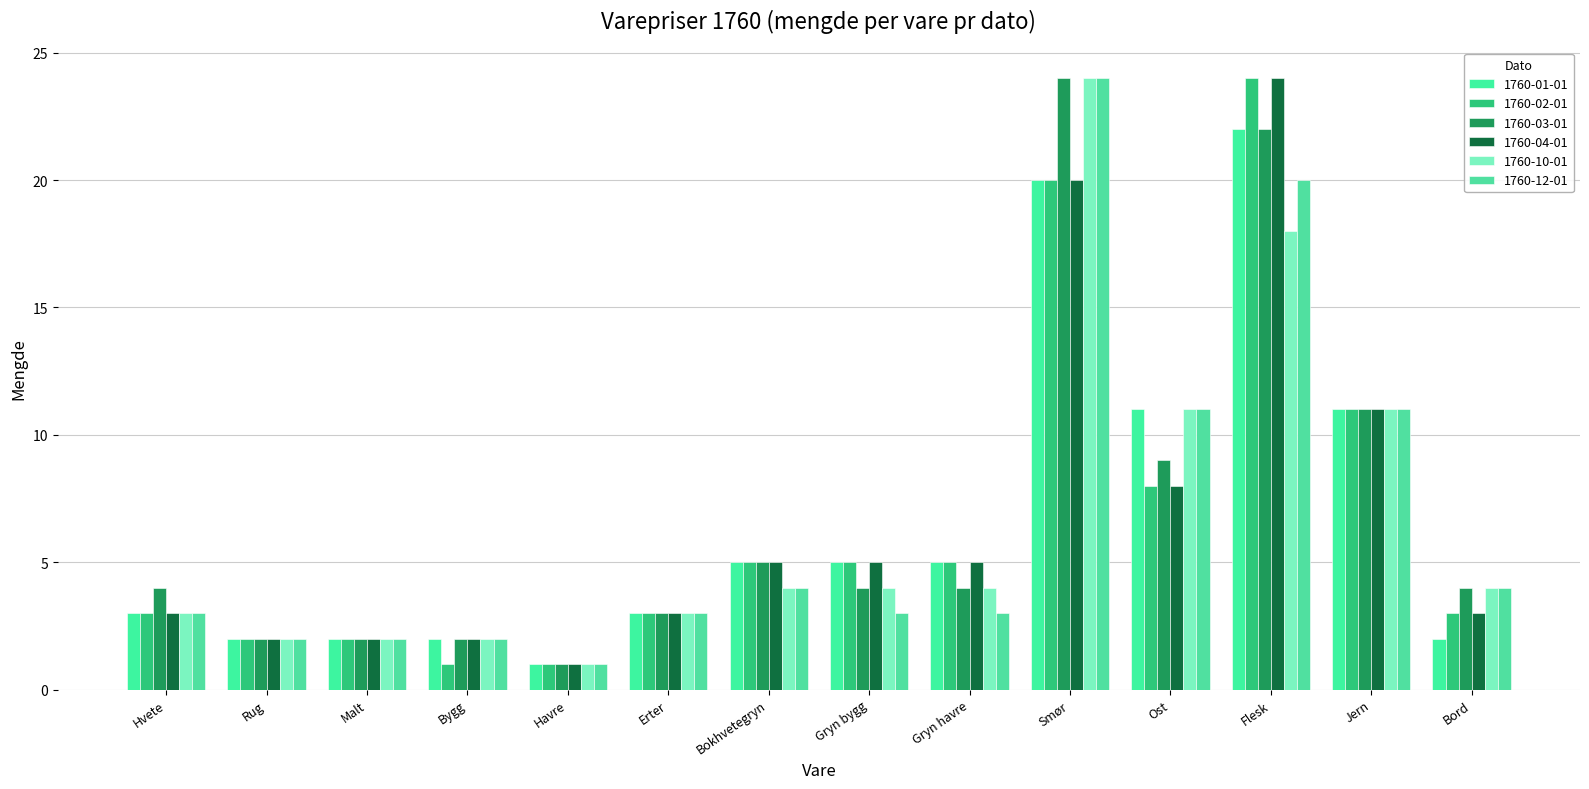

At which category is the sum across all series the highest?

Smør